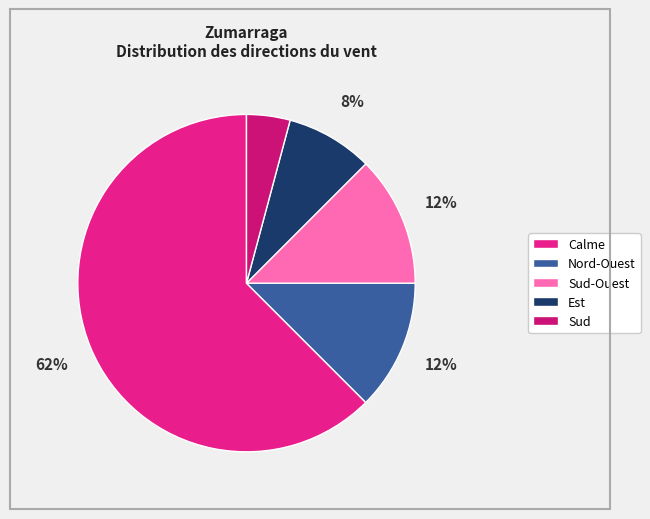

Which category has the biggest portion of the pie?

Calme